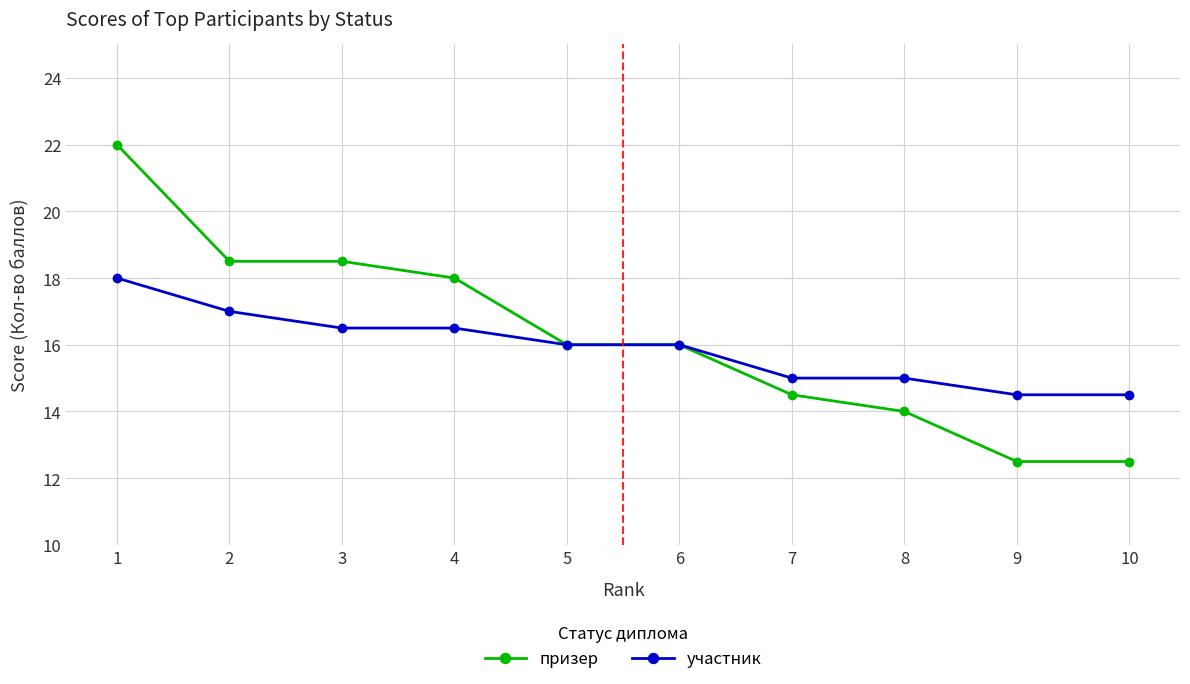

What is the lowest value of the призер series?

12.5